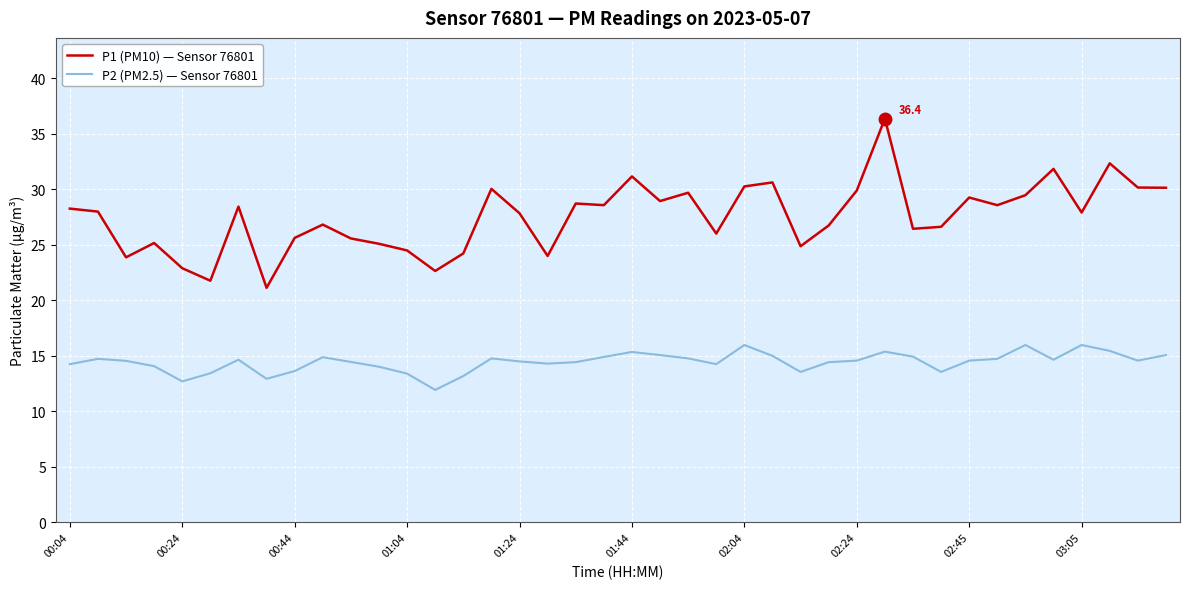

What is the greatest value displayed?

36.4